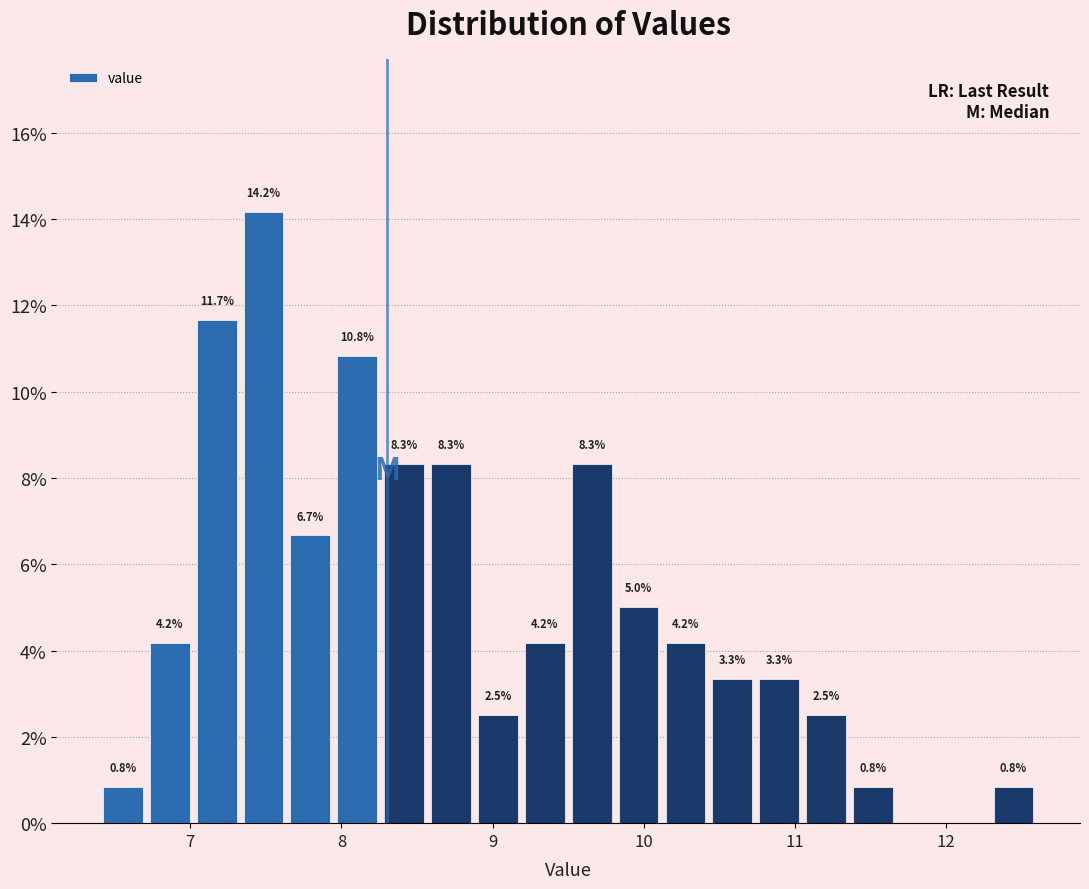

Read against the x-axis, roughly where is the centre of the tallest bar?

7.5